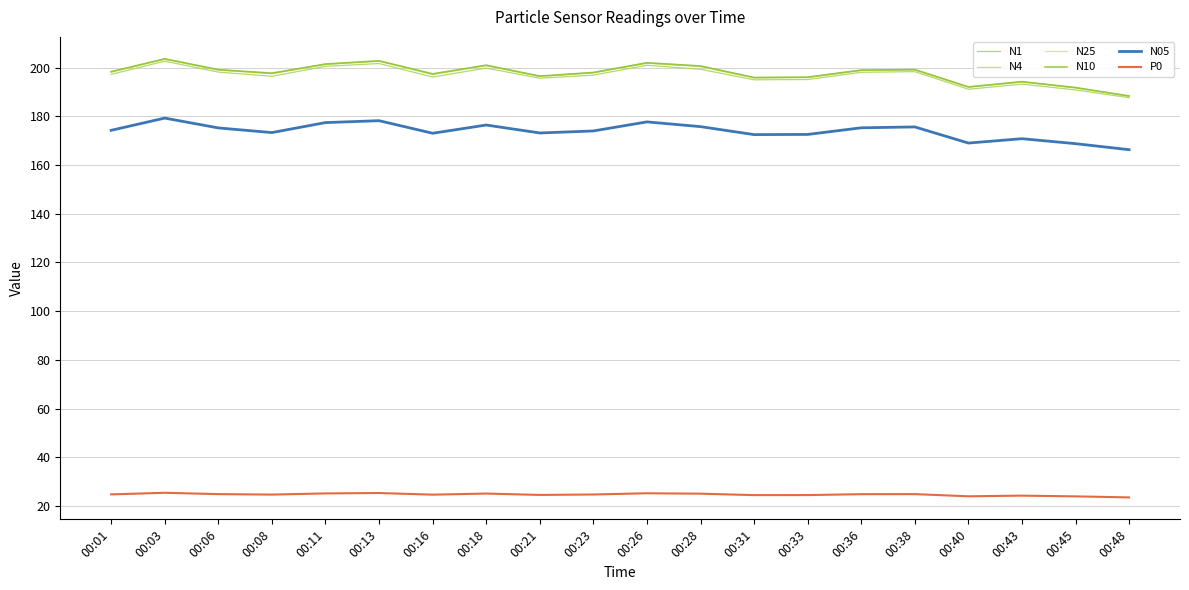

In N05, how many points are higher than both neighbors (excluding endpoints)?

6